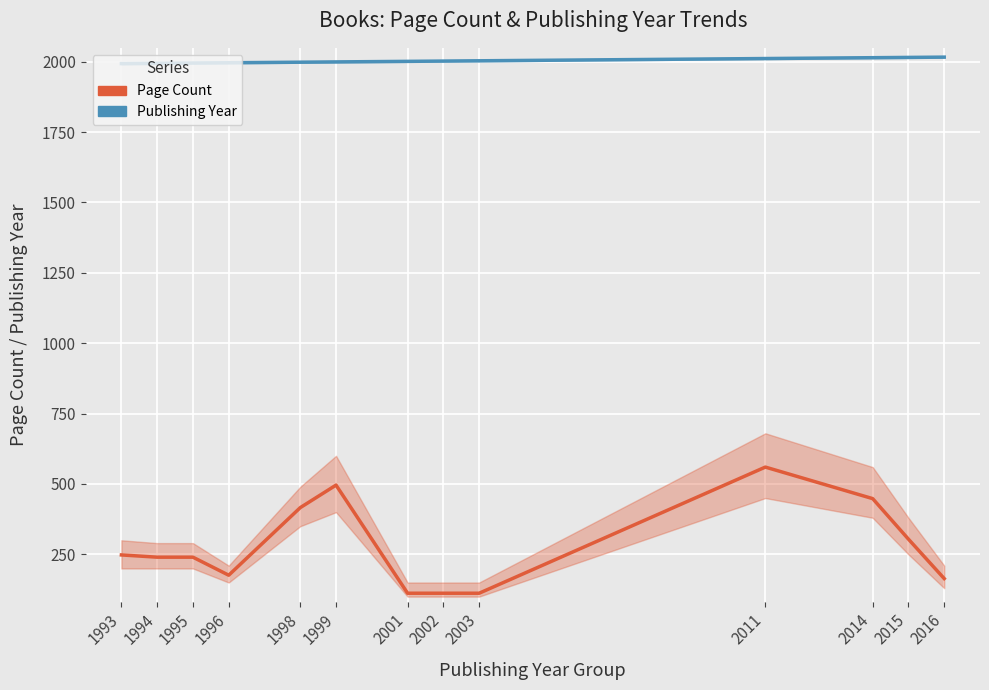

What is the minimum value for Publishing Year?

1993